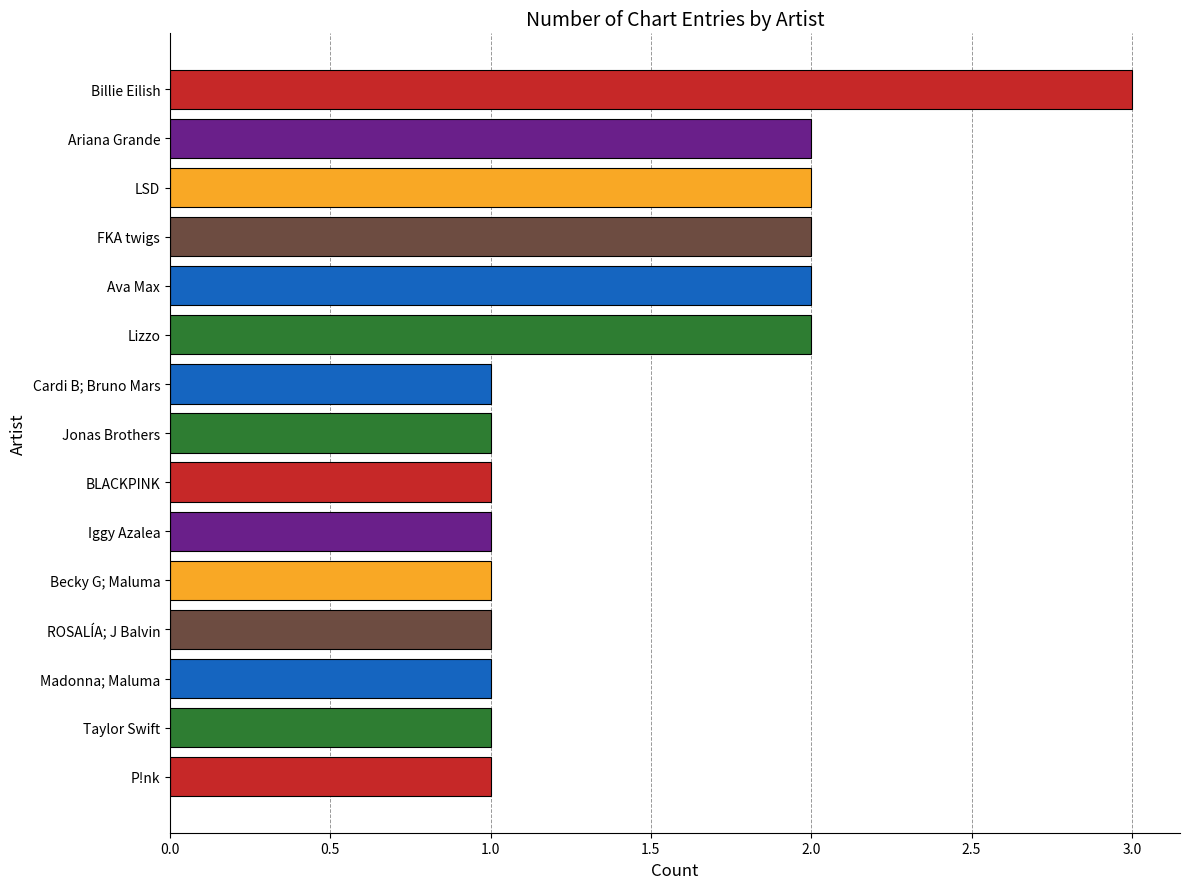

What is the change in value from Ava Max to Billie Eilish?

+1